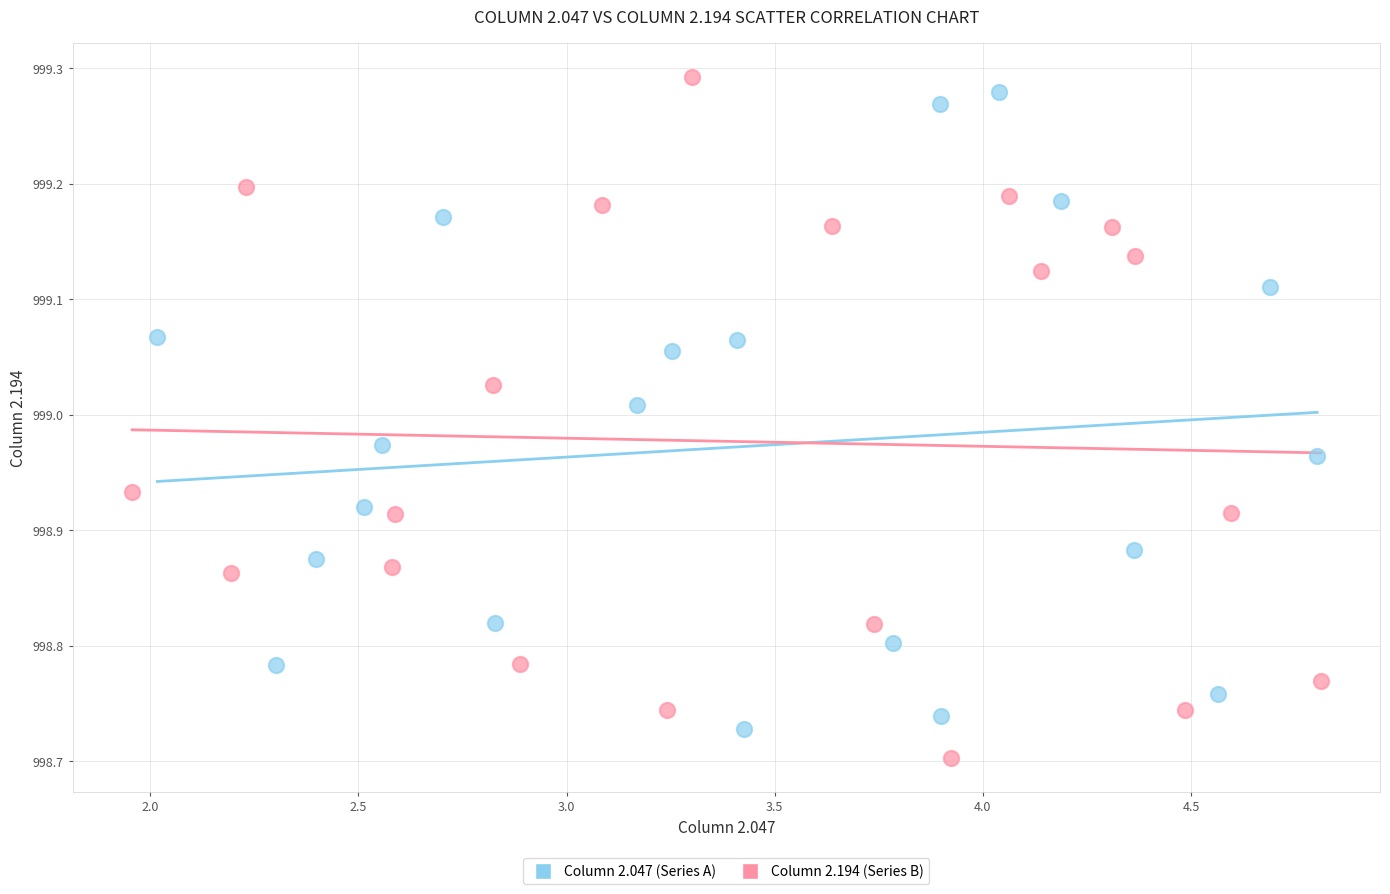

What are all the series names shown in the legend?

Column 2.047 (Series A), Column 2.194 (Series B)